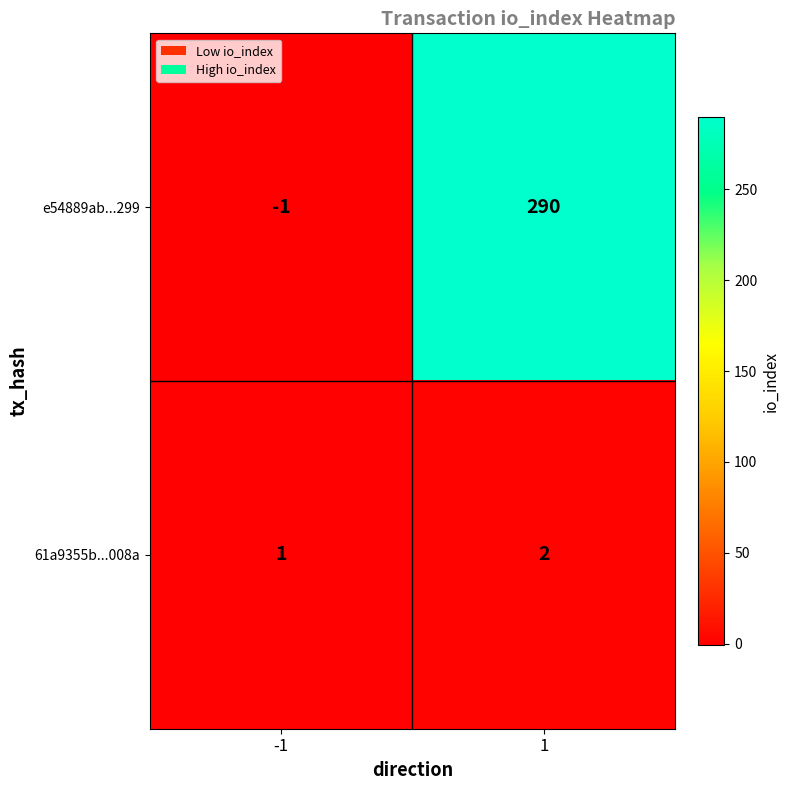

Which series has the widest spread of values?

e54889ab...299